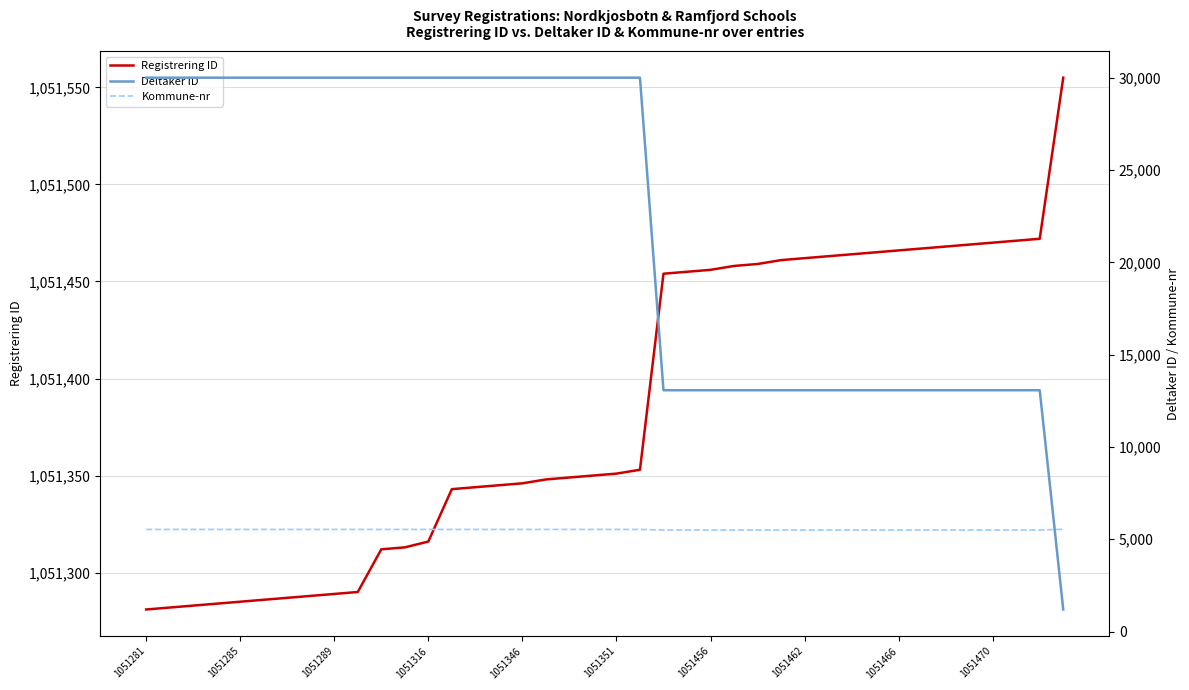

Reading right to left, what are all the values shown in this chart?

Registrering ID: 1051555	1051472	1051471	1051470	1051469	1051468	1051467	1051466	1051465	1051464	1051463	1051462	1051461	1051459	1051458	1051456	1051455	1051454	1051353	1051351	1051350	1051349	1051348	1051346	1051345	1051344	1051343	1051316	1051313	1051312	1051290	1051289	1051288	1051287	1051286	1051285	1051284	1051283	1051282	1051281
Deltaker ID: 1197	13072	13072	13072	13072	13072	13072	13072	13072	13072	13072	13072	13072	13072	13072	13072	13072	13072	30001	30001	30001	30001	30001	30001	30001	30001	30001	30001	30001	30001	30001	30001	30001	30001	30001	30001	30001	30001	30001	30001
Kommune-nr: 5542	5501	5501	5501	5501	5501	5501	5501	5501	5501	5501	5501	5501	5501	5501	5501	5501	5501	5532	5532	5532	5532	5532	5532	5532	5532	5532	5532	5532	5532	5532	5532	5532	5532	5532	5532	5532	5532	5532	5532